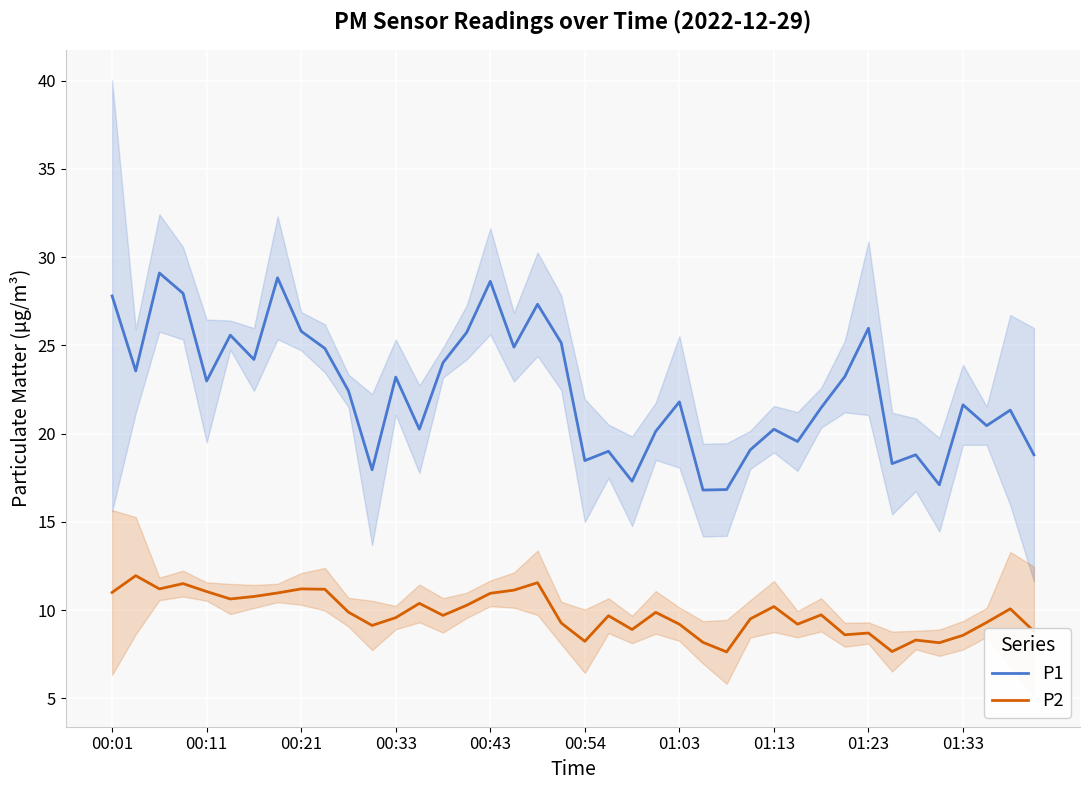

True or false: P1 and P2 cross at least once.

False